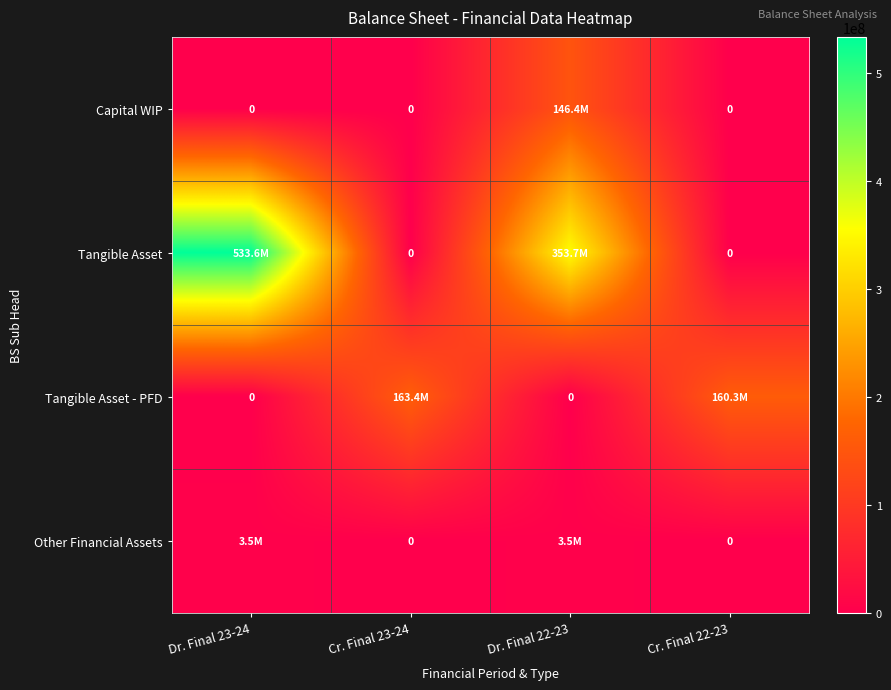

At Cr. Final 22-23, list the series in order from smallest to largest.

Capital WIP, Tangible Asset, Other Financial Assets, Tangible Asset - PFD